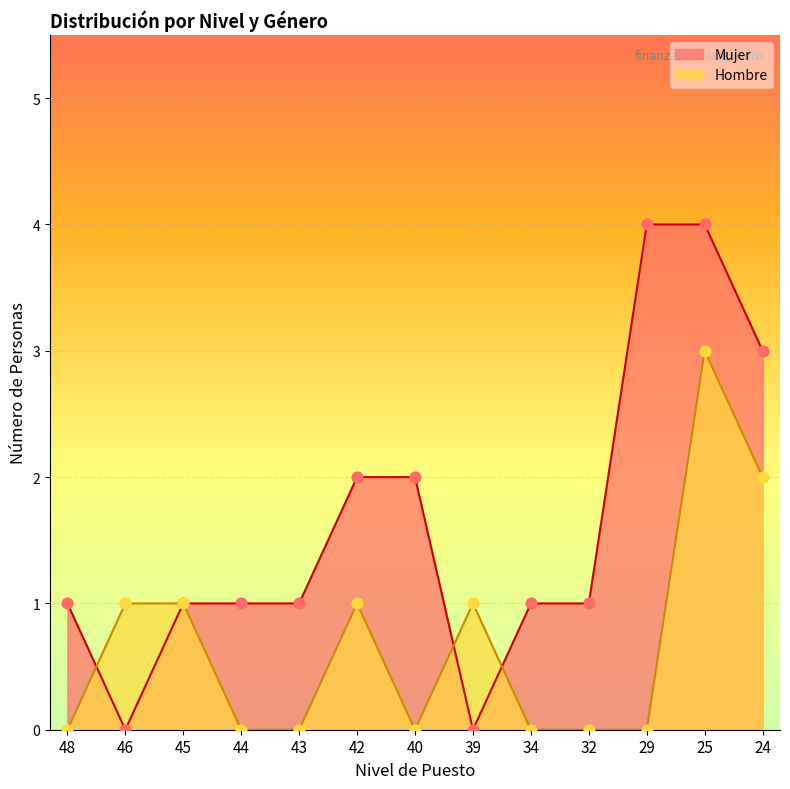

Which series reaches the minimum Y coordinate?

Mujer